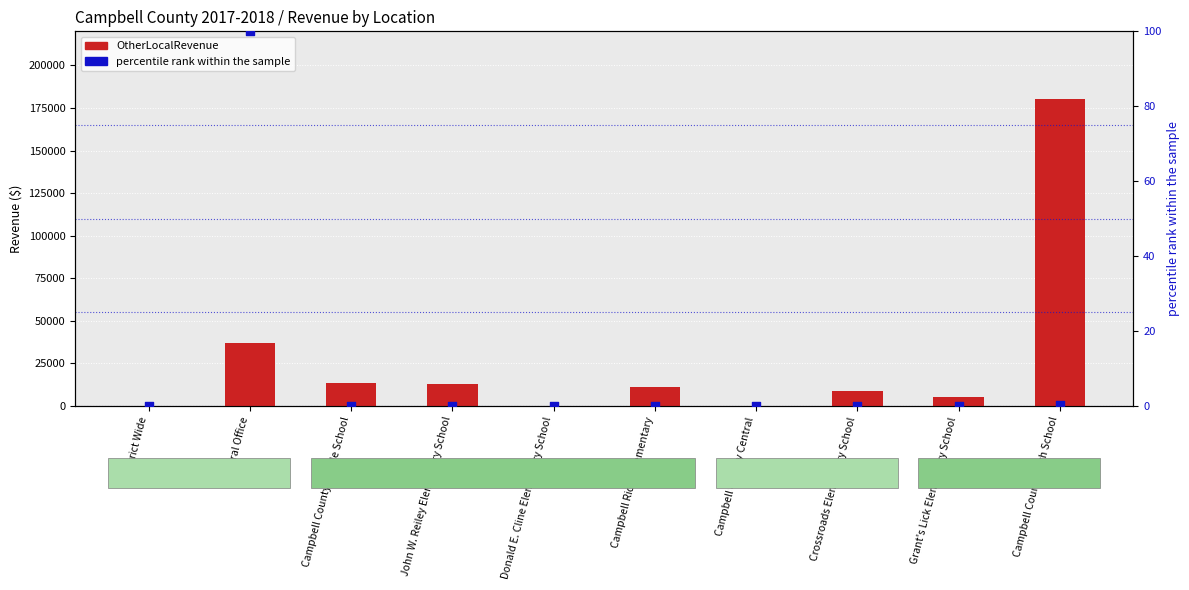

Is the value of percentile rank within the sample at Campbell County Middle School greater than the value of OtherLocalRevenue at Grant's Lick Elementary School?

No